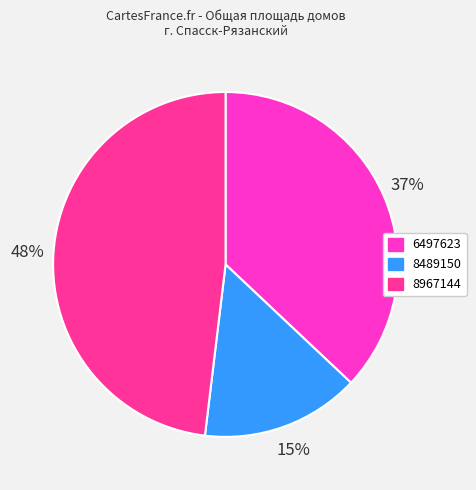

Count the number of slices in the pie.

3